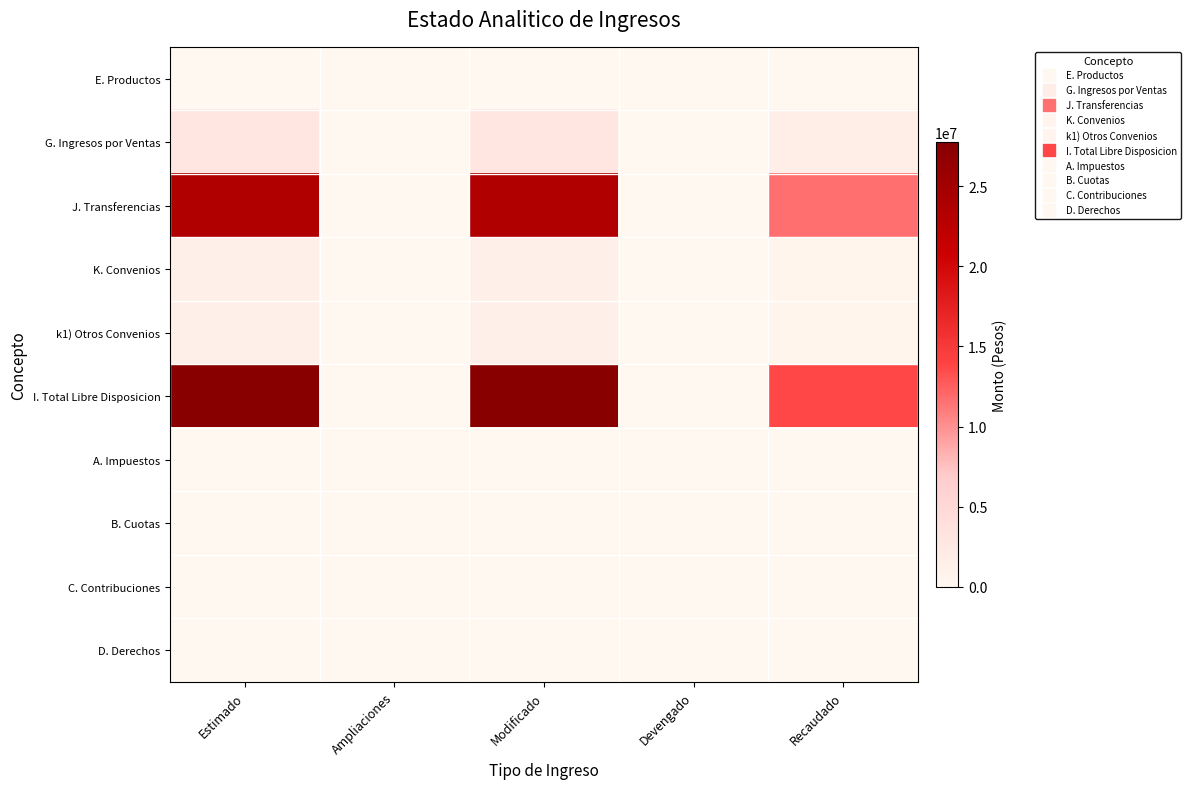

Which series has the largest range (max minus min)?

I. Total Libre Disposicion